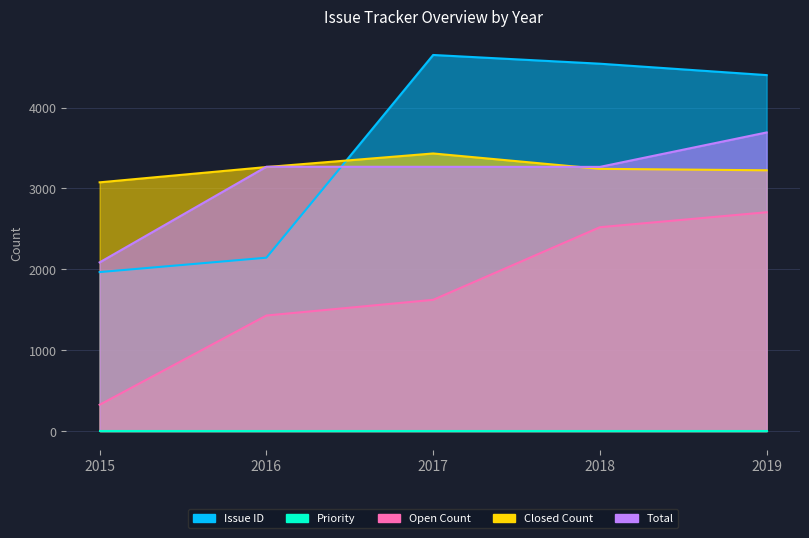

At how many categories does at least one series exceed 955?

5